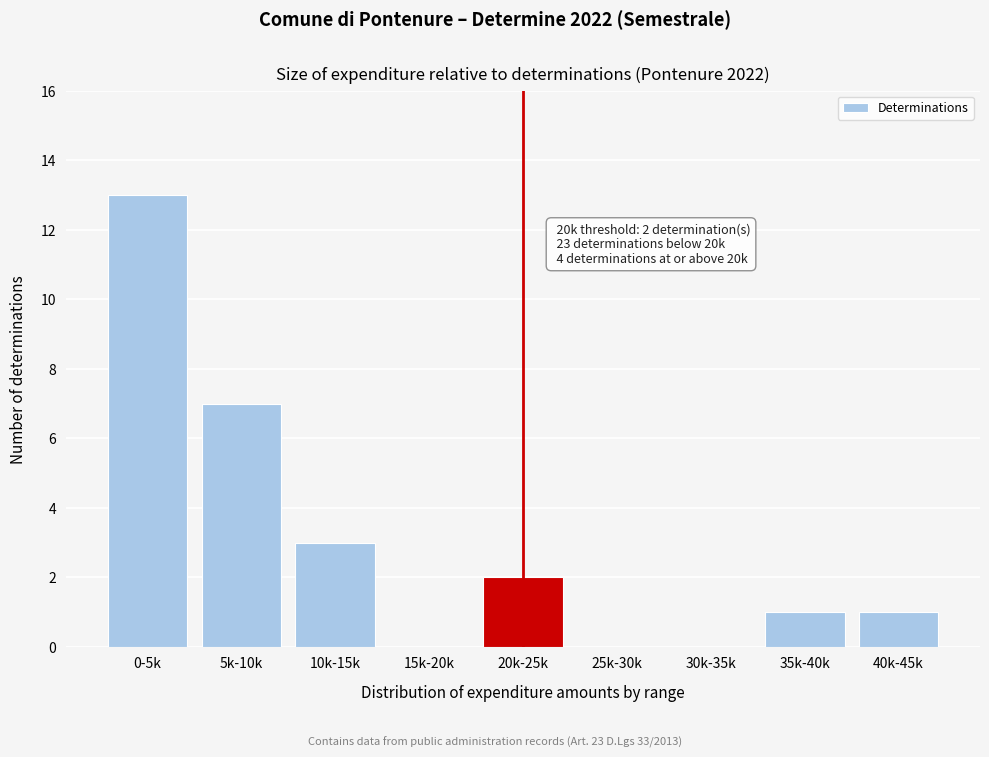

Reading left to right, transcribe all the data shown in this chart.

0-5k=13	5k-10k=7	10k-15k=3	15k-20k=0	20k-25k=2	25k-30k=0	30k-35k=0	35k-40k=1	40k-45k=1